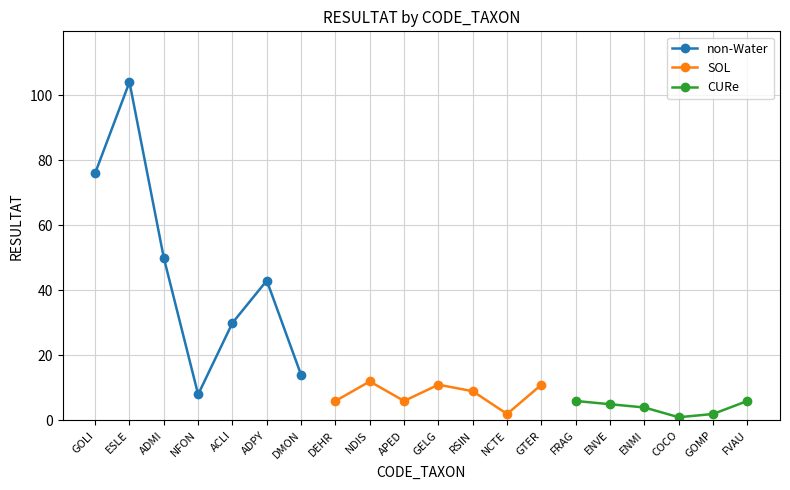

Is this an area chart (filled region under the line)?

No